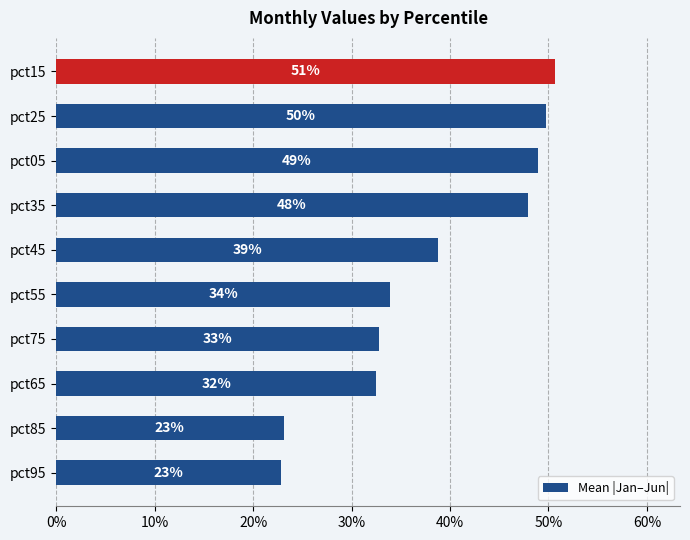

How many data points does each series have?

10